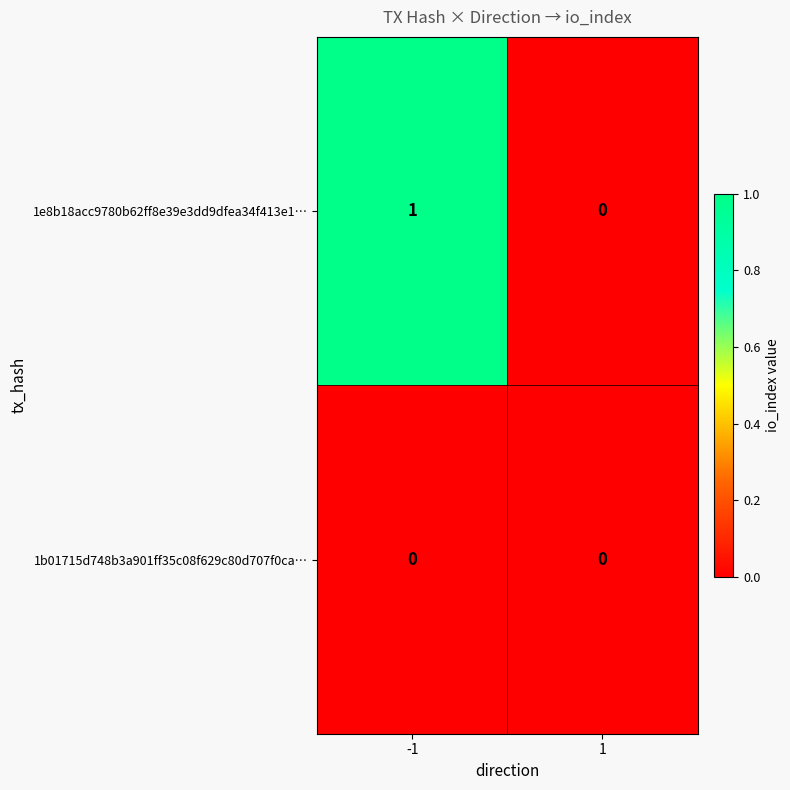

Rank the series by their maximum value, from lowest to highest.

1b01715d748b3a901ff35c08f629c80d707f0ca…, 1e8b18acc9780b62ff8e39e3dd9dfea34f413e1…